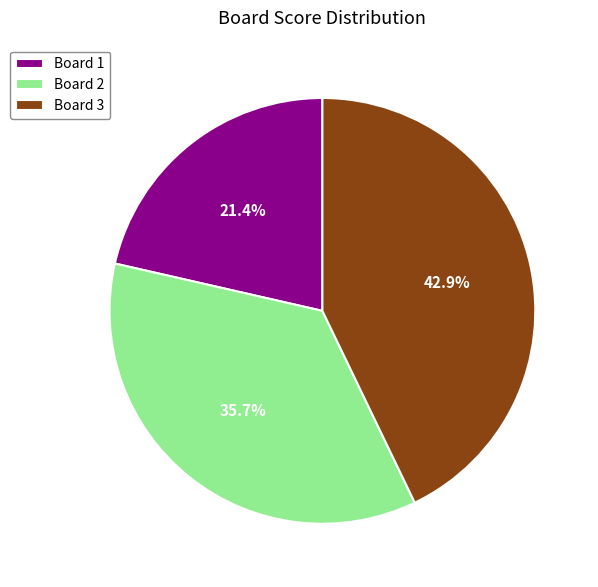

Is there a majority slice in this chart?

No